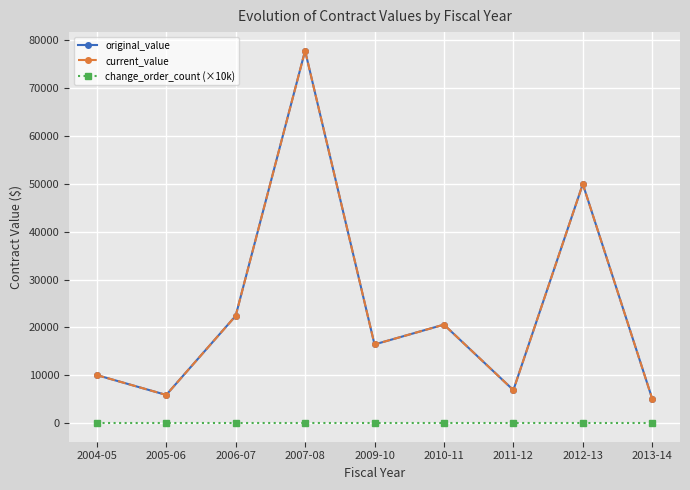

Which has a higher value, 2005-06 or 2010-11?

2010-11